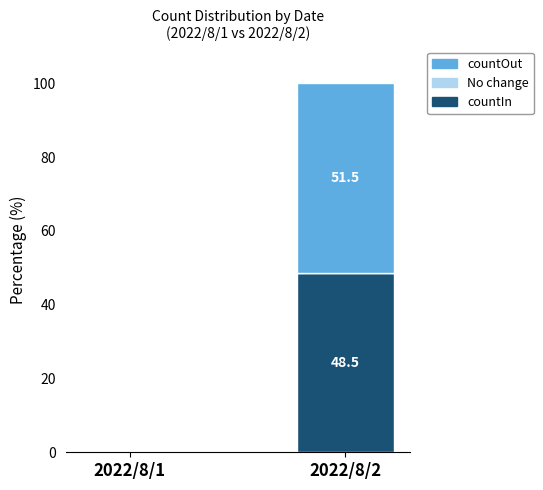

At which category is the sum across all series the highest?

2022/8/2